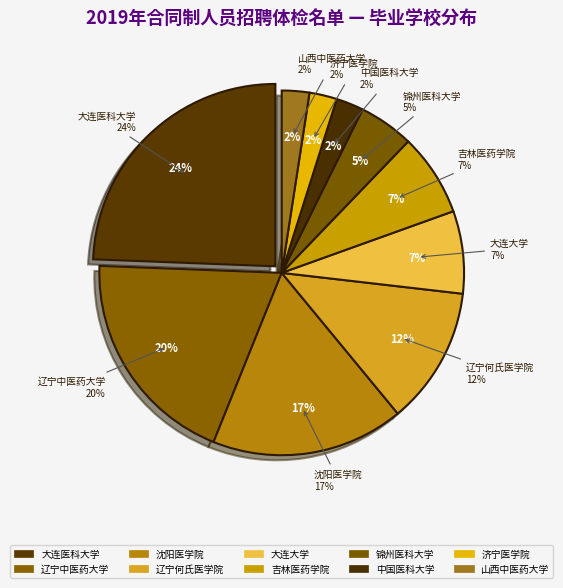

Rank the categories by value from highest to lowest.

大连医科大学, 辽宁中医药大学, 沈阳医学院, 辽宁何氏医学院, 大连大学, 吉林医药学院, 锦州医科大学, 中国医科大学, 济宁医学院, 山西中医药大学